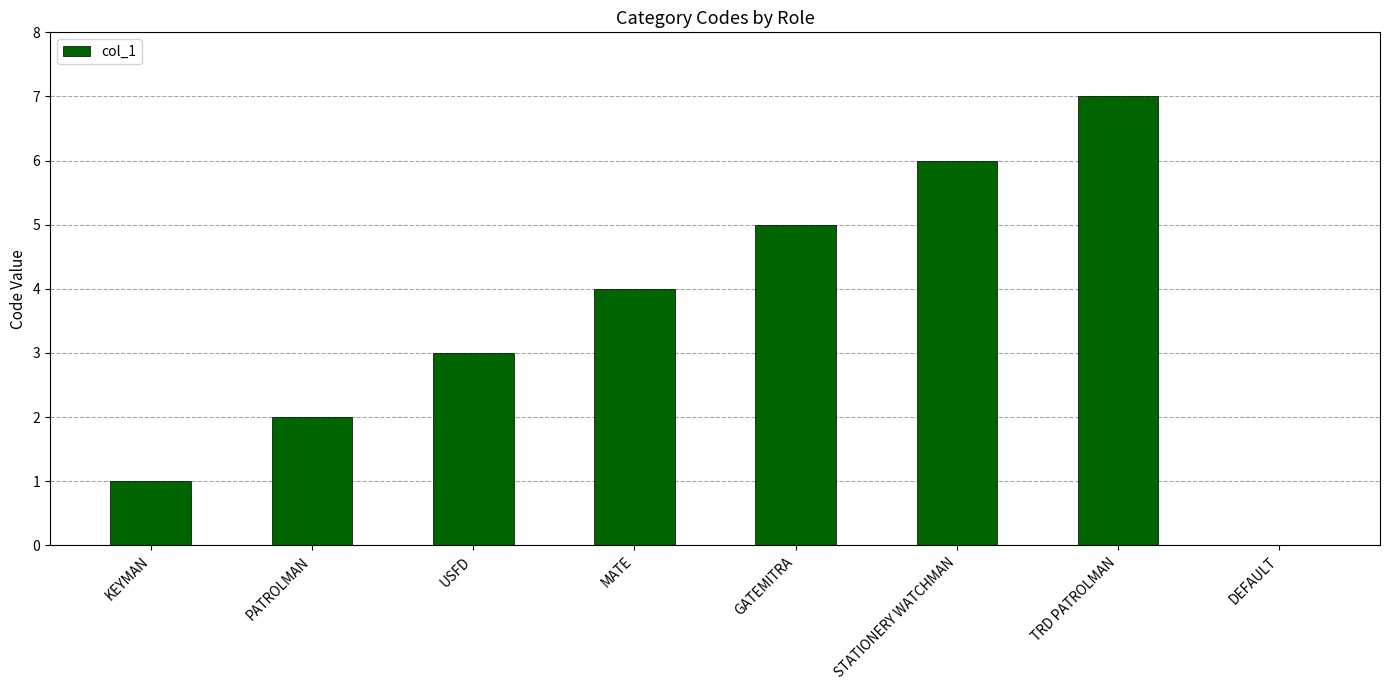

True or false: the data shows 7 at TRD PATROLMAN.

True